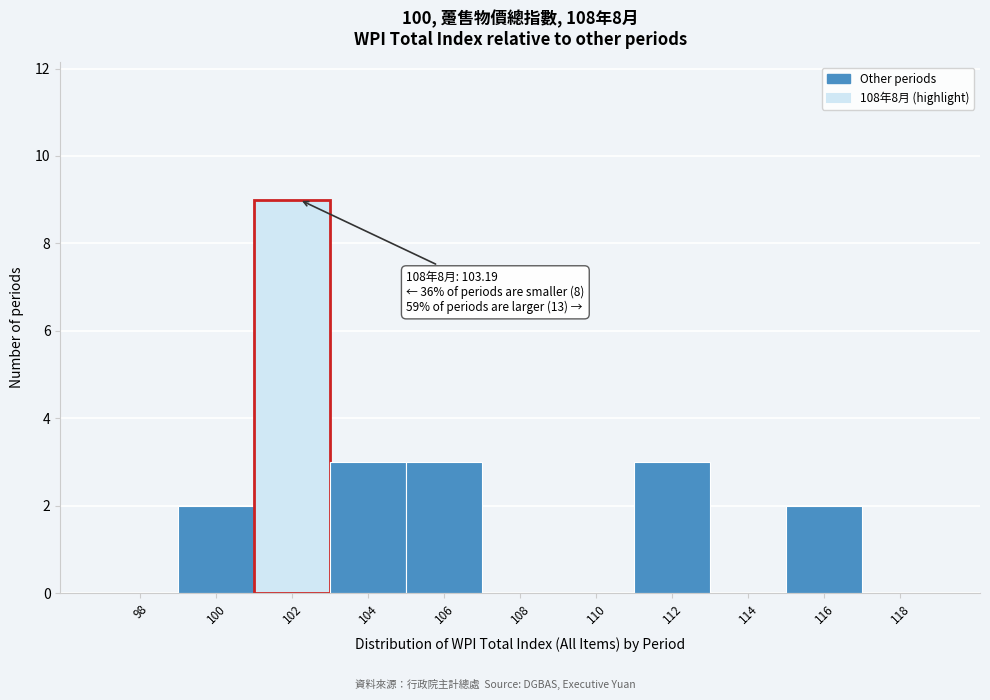

Reading right to left, what are all the values shown in this chart?

118=0	116=2	114=0	112=3	110=0	108=0	106=3	104=3	102=9	100=2	98=0